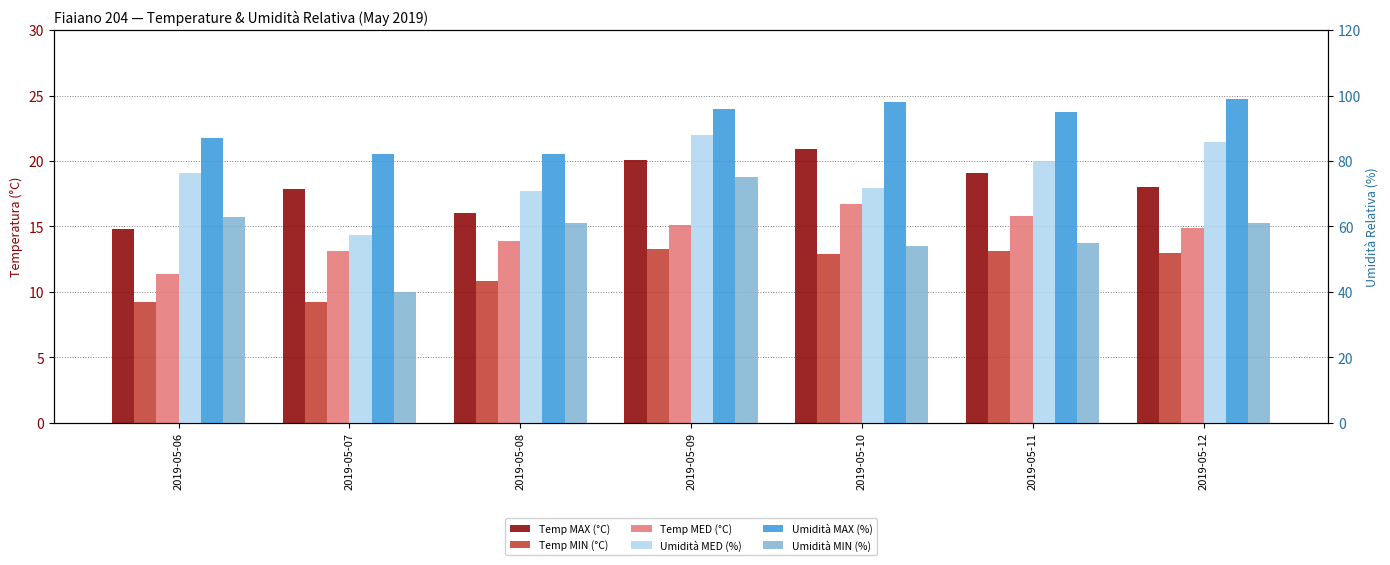

Is it true that Temp MIN (°C) equals 9.2 at 2019-05-06?

True